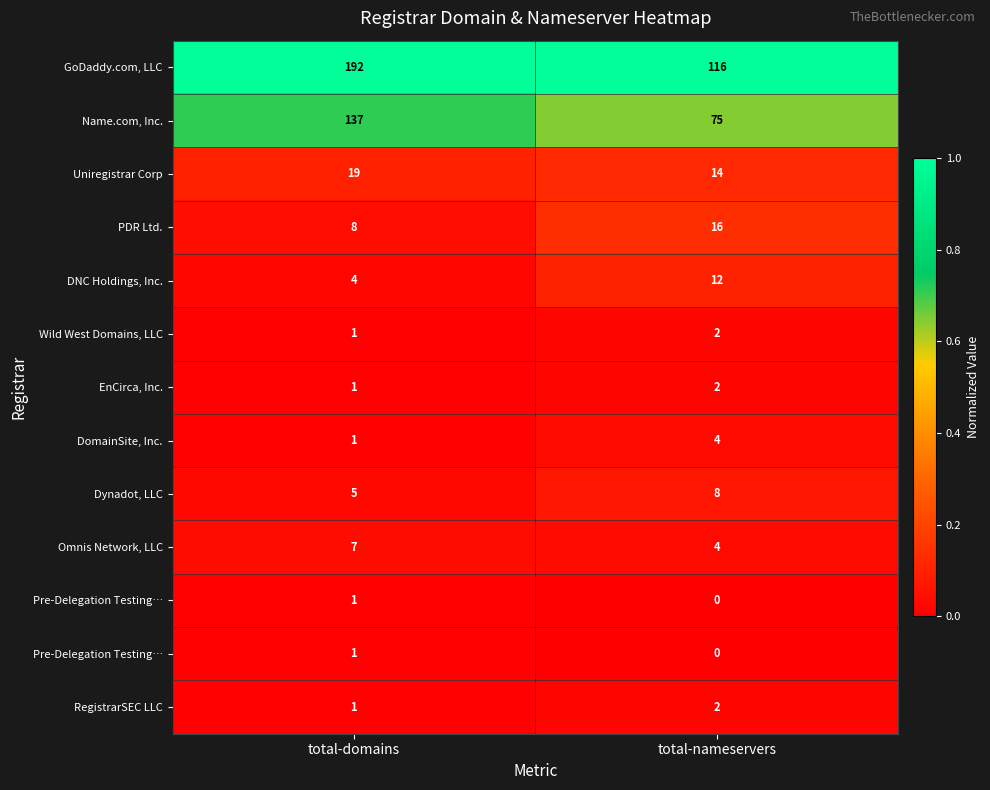

At which category does the chart reach its peak across all series?

total-domains